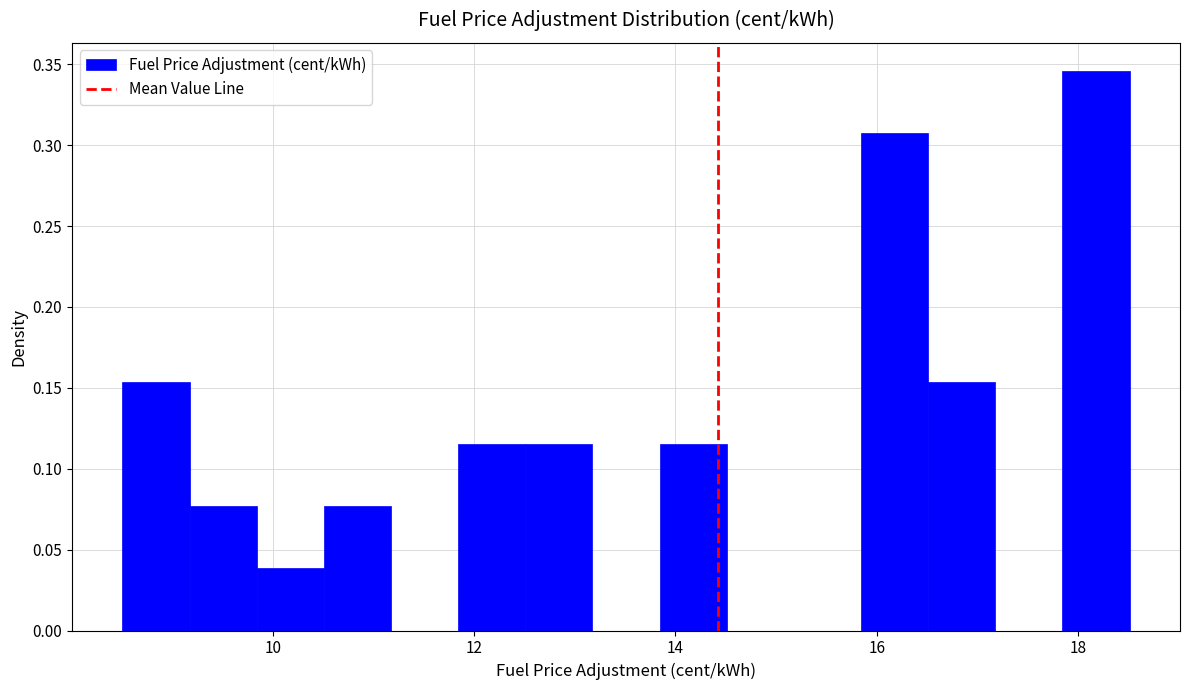

Around what value on the x-axis is the tallest bar? Give the approximate position of its centre, as read against the axis.

18.2